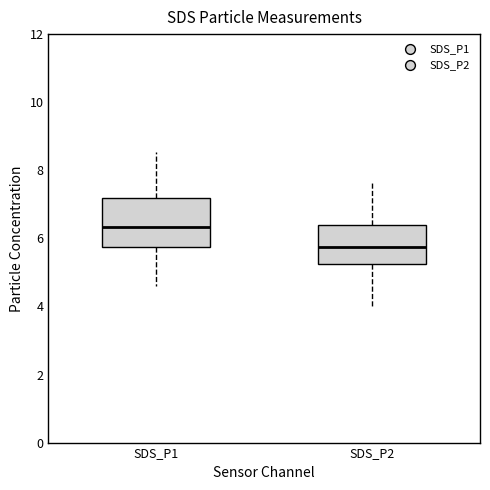

Which box is the tallest, from its lower edge to its upper edge?

SDS_P1